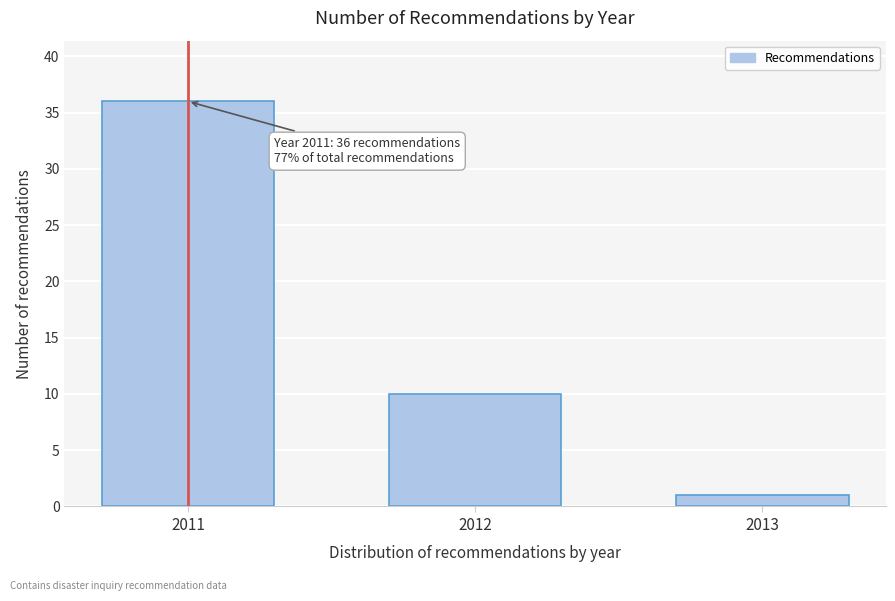

Reading left to right, transcribe all the data shown in this chart.

2011=36	2012=10	2013=1